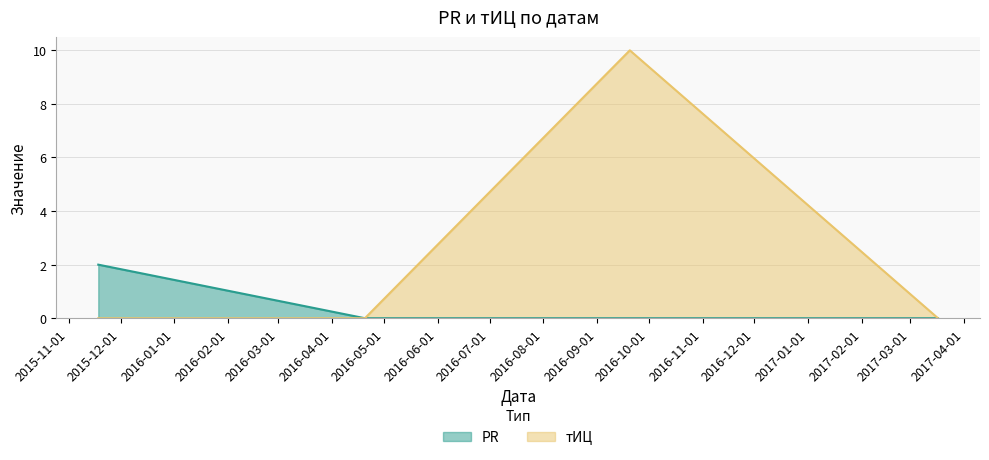

What is the difference between the maximum and minimum values in the PR series?

2